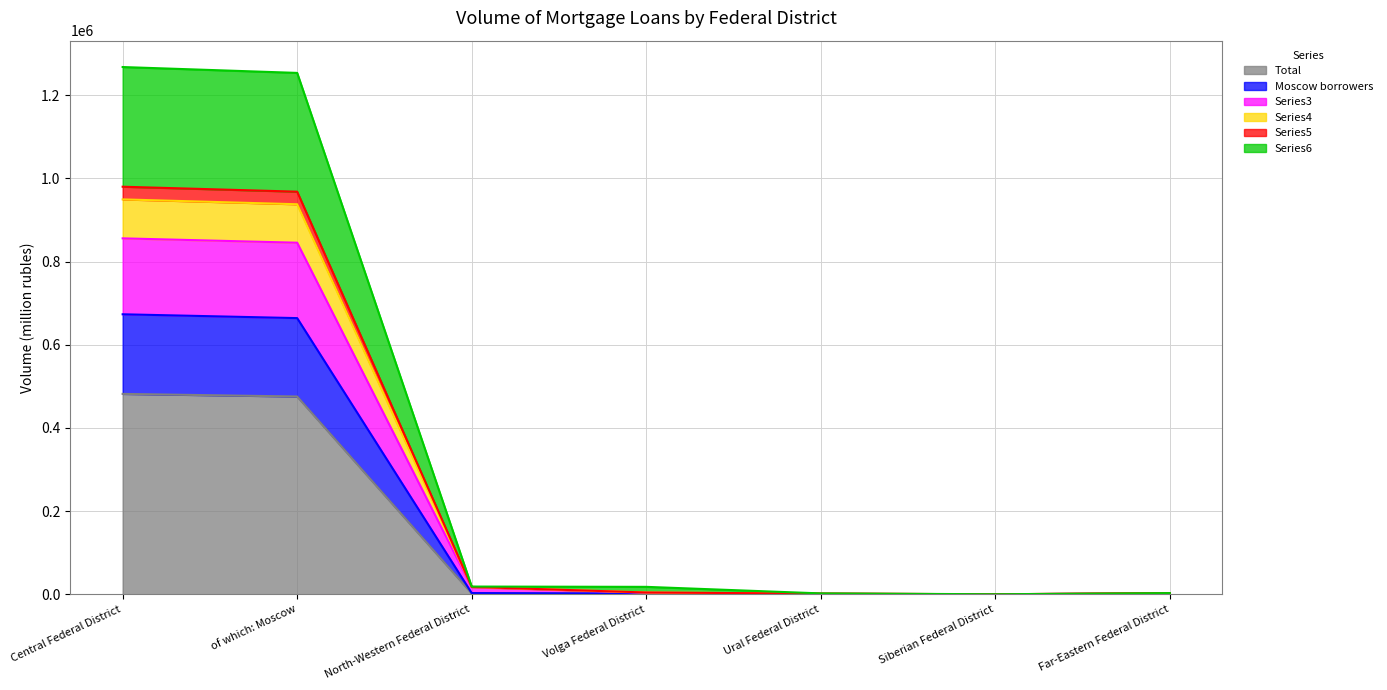

The value of Total at Central Federal District is 747555. True or false?

False